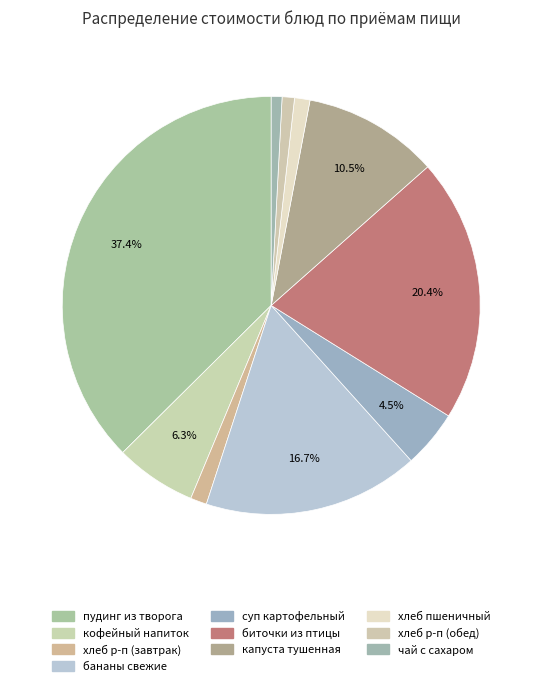

Count the number of slices in the pie.

10